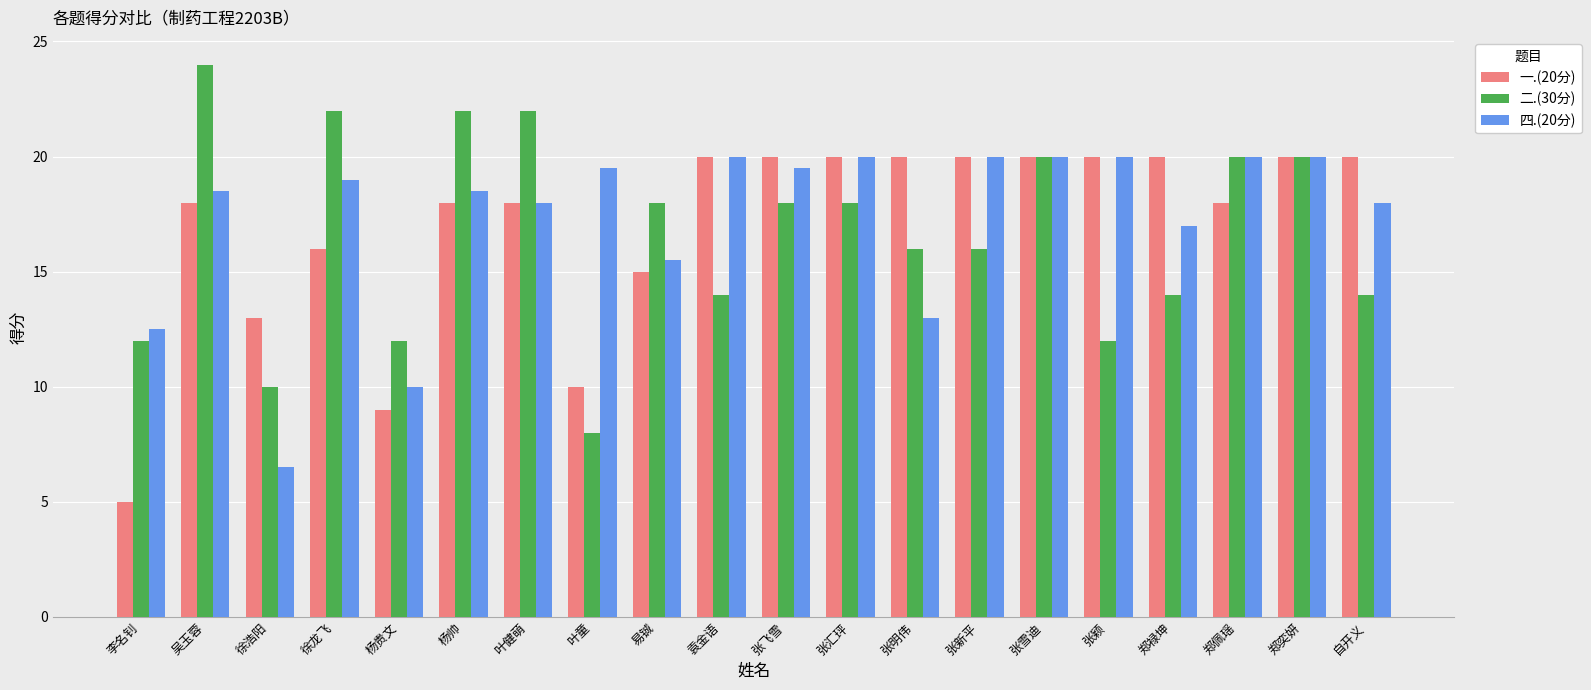

What is the difference between the highest and lowest values at 自开义?

6.0